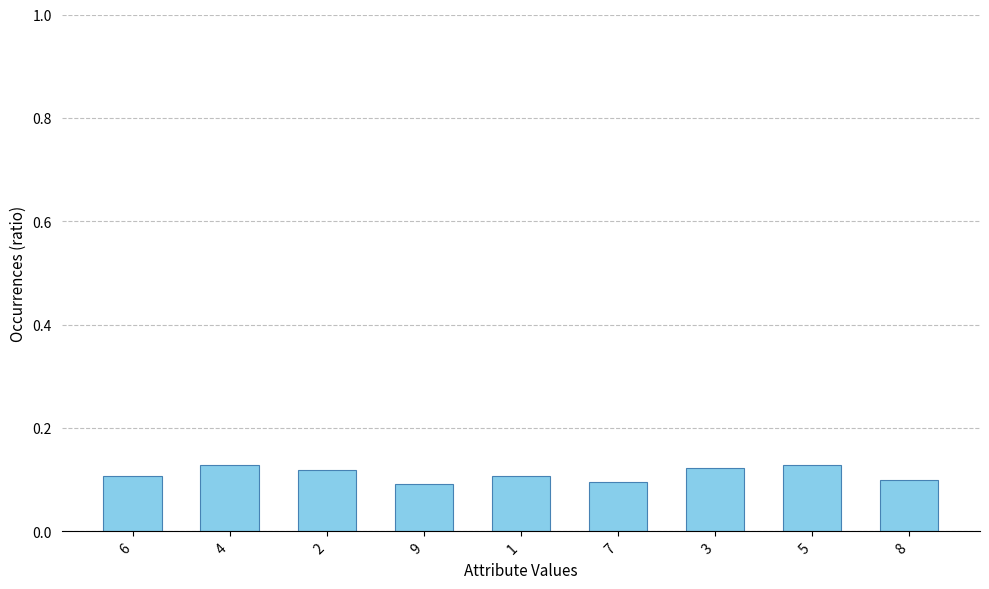

Are the bars horizontal?

No